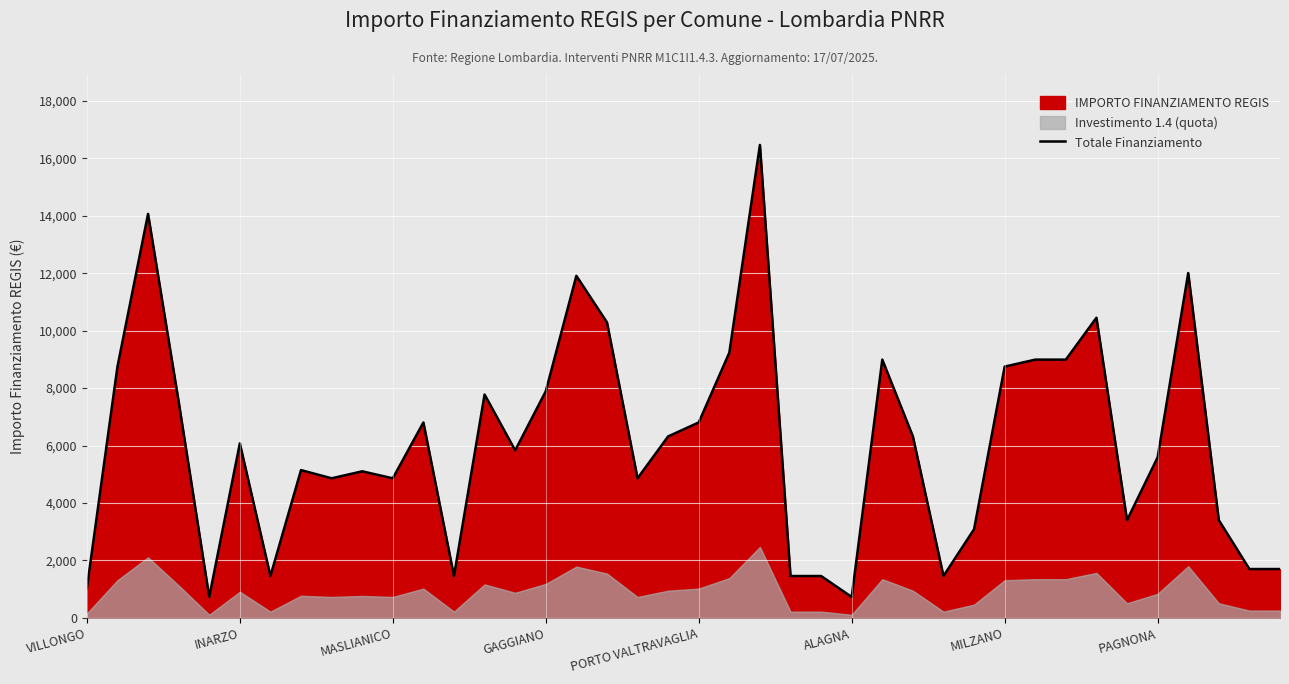

What is the difference between the maximum and minimum values?

15735